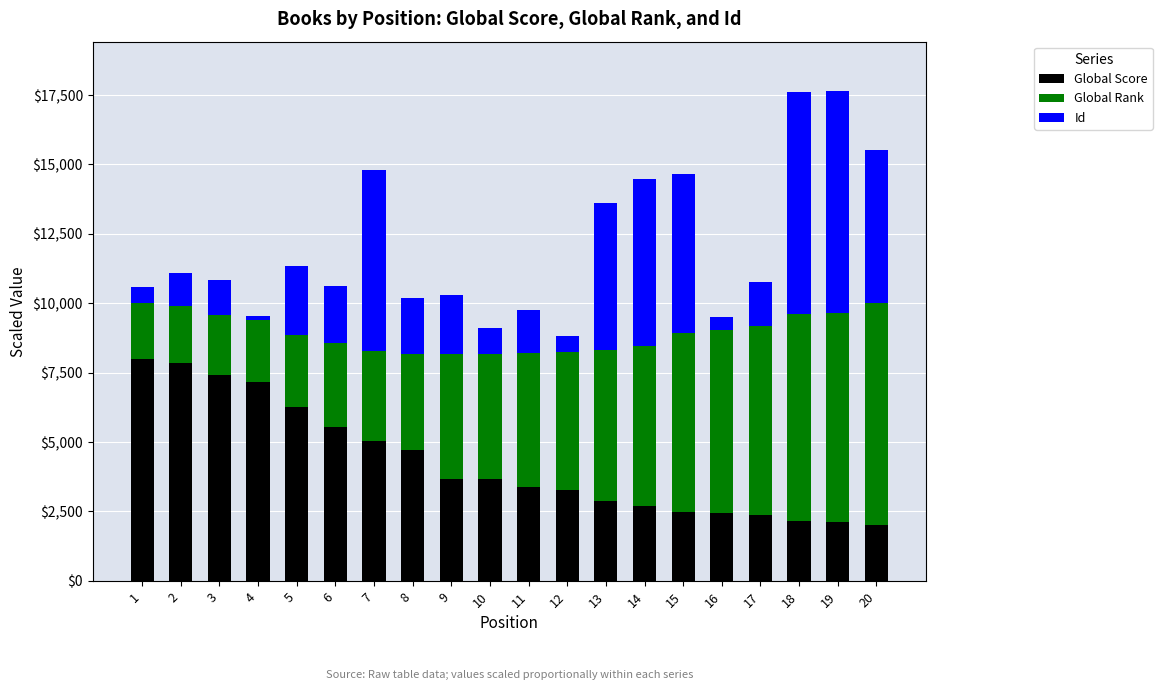

What is the highest value of the Global Score series?

8000.0